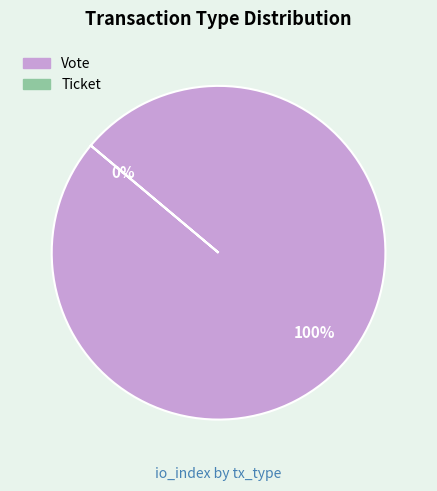

Which slice represents more than half of the pie?

Vote